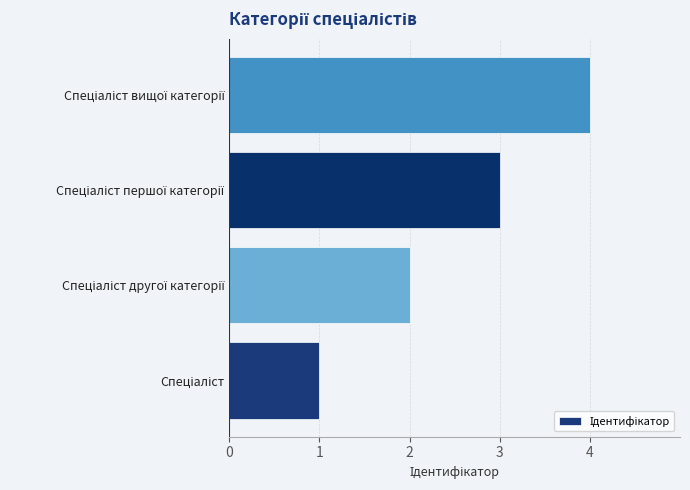

What is the maximum value shown in the chart?

4